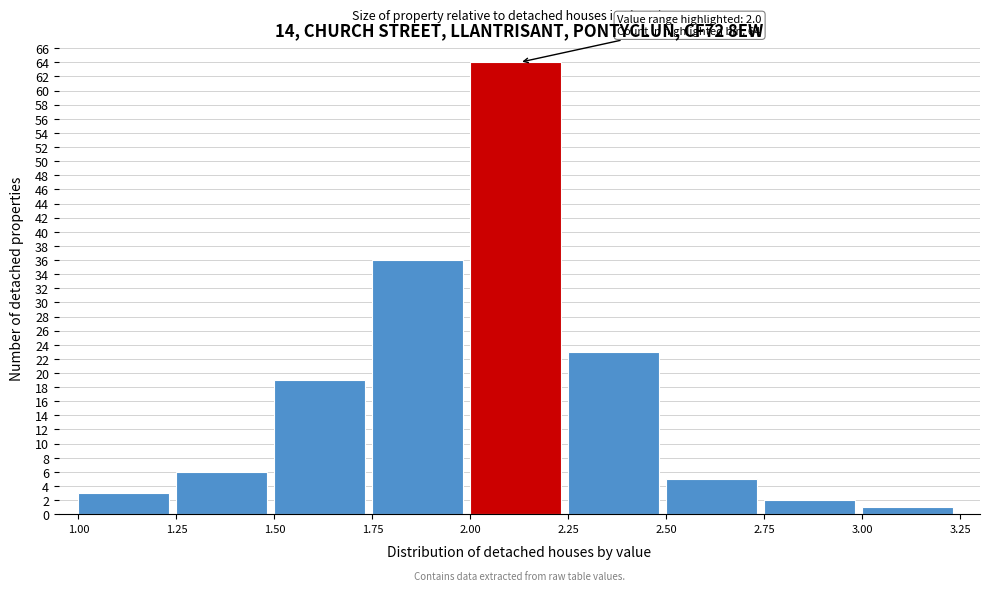

Which range on the x-axis has the tallest bar?

2.00 to 2.25